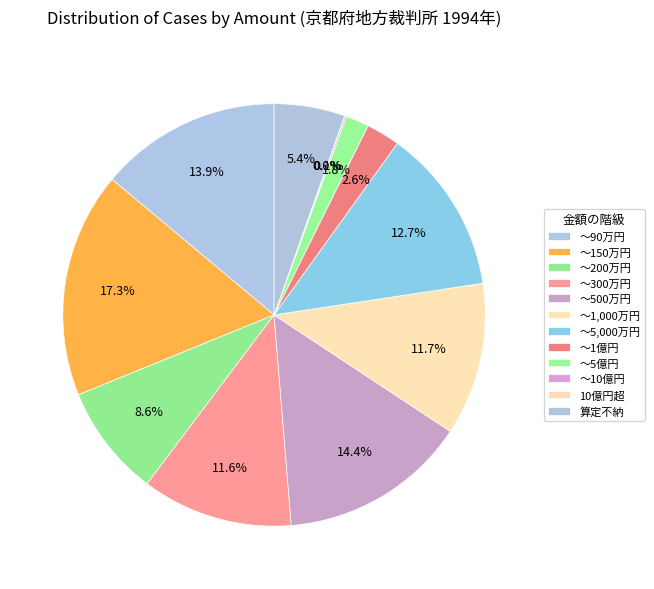

Rank the categories by value from highest to lowest.

～150万円, ～500万円, ～90万円, ～5,000万円, ～1,000万円, ～300万円, ～200万円, 算定不納, ～1億円, ～5億円, ～10億円, 10億円超